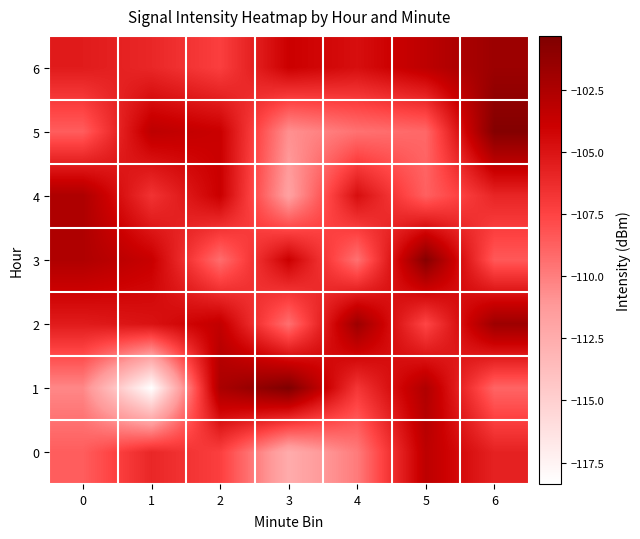

What is the total value across all series at 6?

-732.9